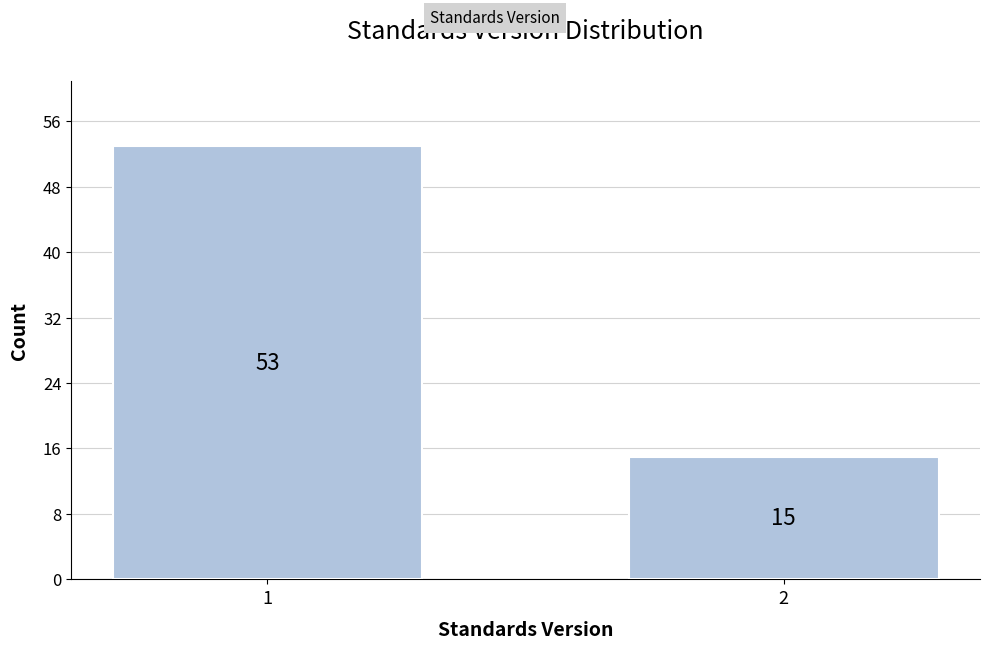

Reading left to right, what are all the values shown in this chart?

53	15